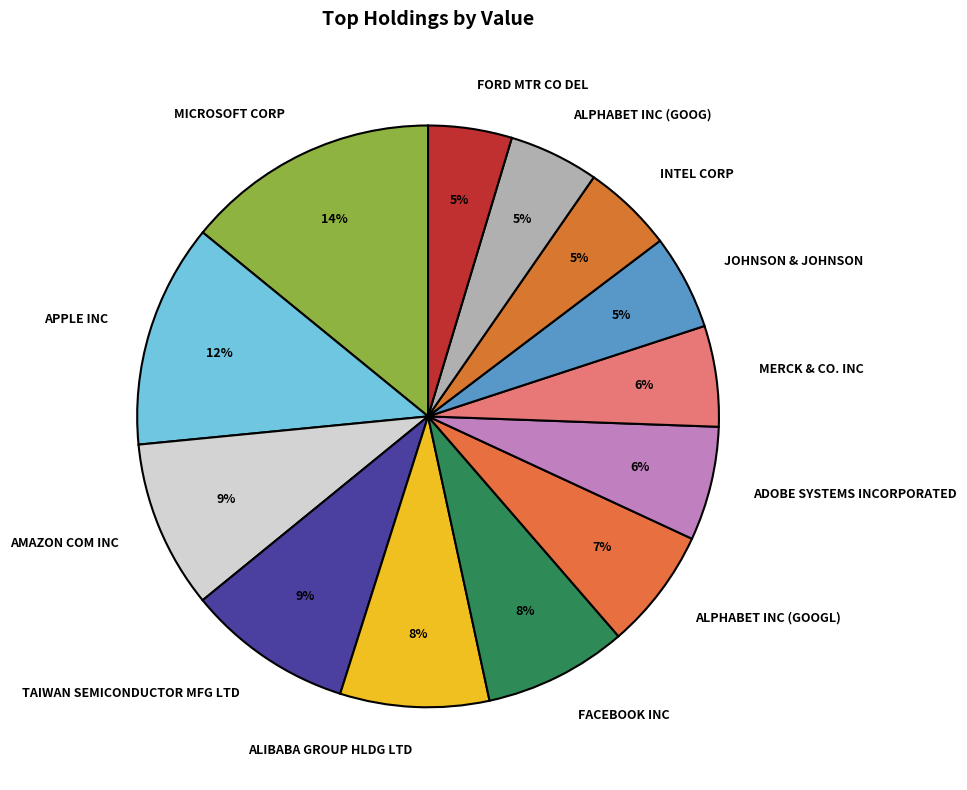

Count the number of slices in the pie.

13